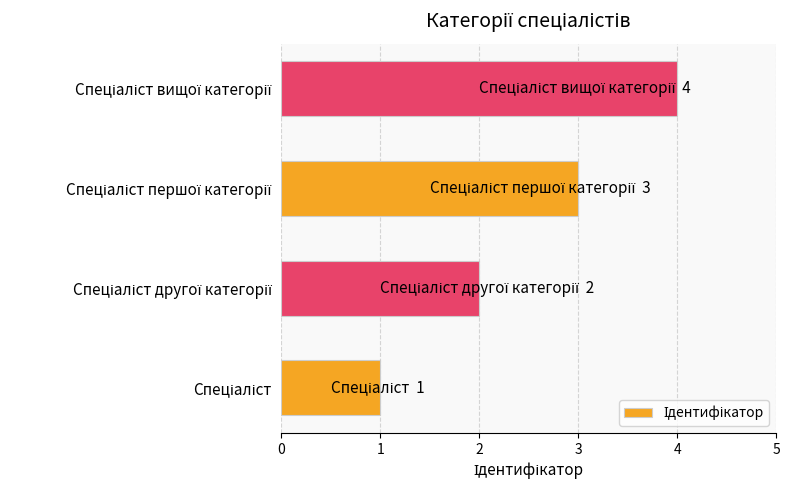

What is the sum of all values?

10